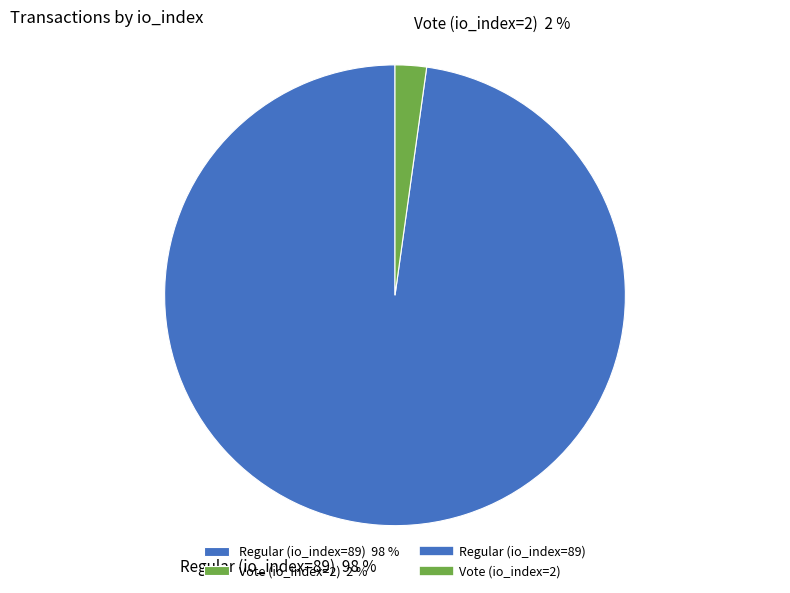

To the nearest percent, what is the difference between the largest and smallest slice percentages?

96%